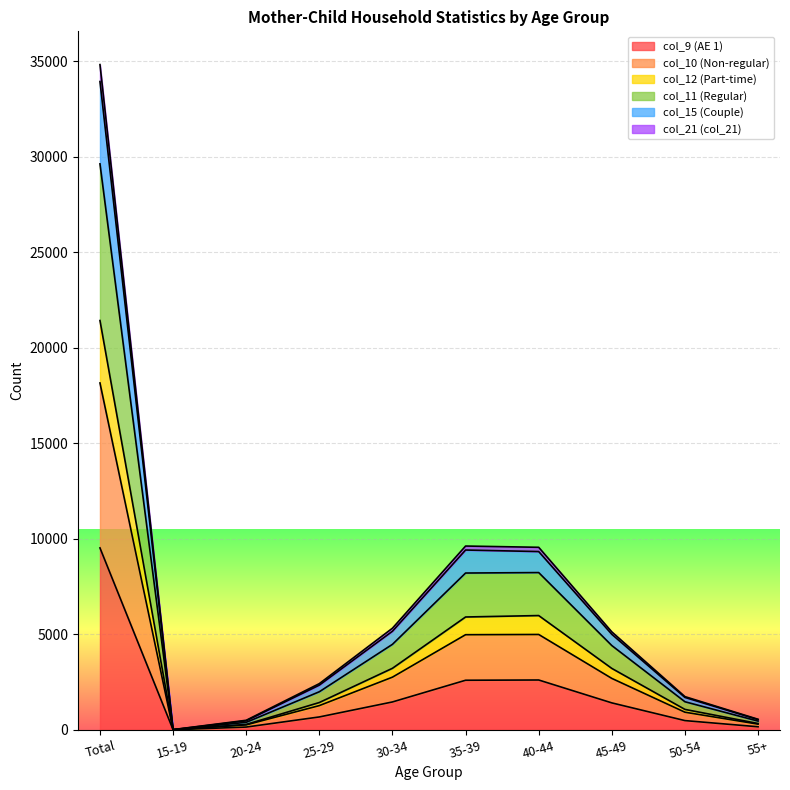

True or false: col_12 (Part-time) and col_9 (AE 1) cross at least once.

False